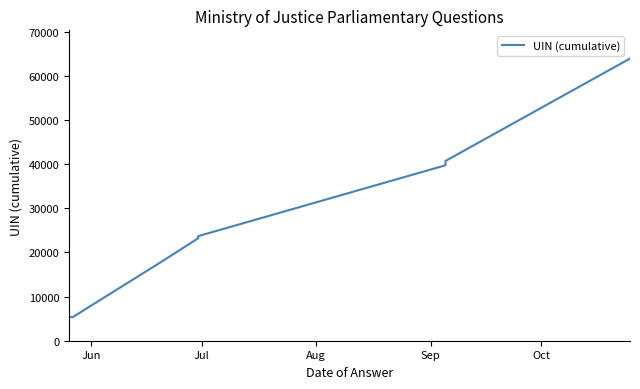

Reading left to right, list all the values displayed in this chart.

5346	5347	17873	23229	23230	23231	23708	39763	40738	63957